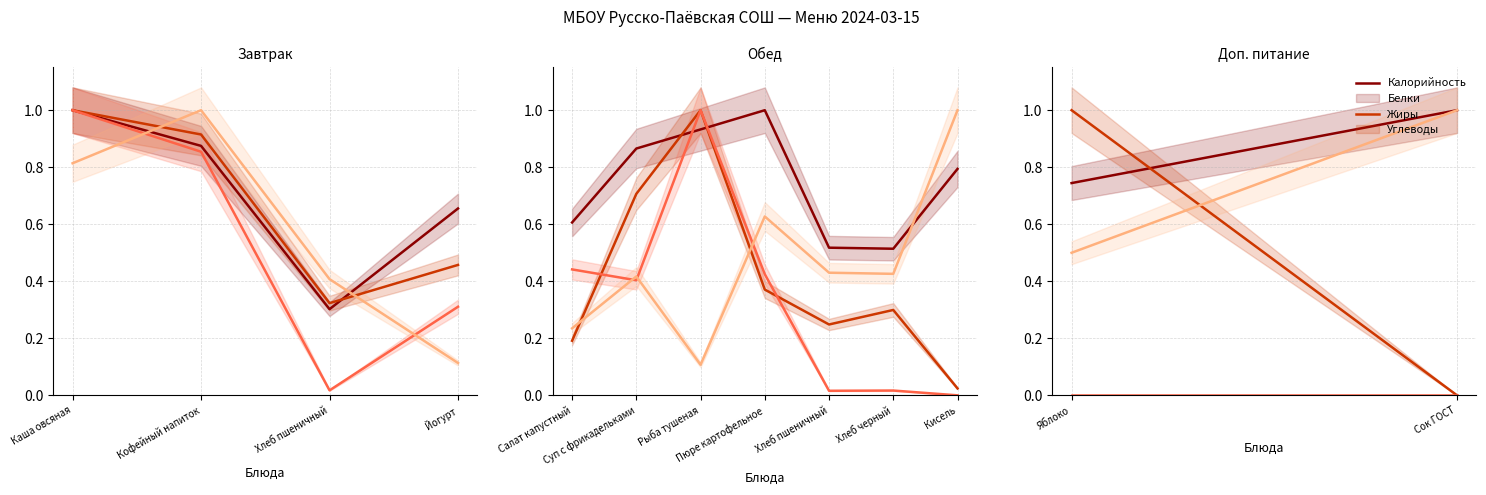

At how many categories does at least one series exceed 0?

2